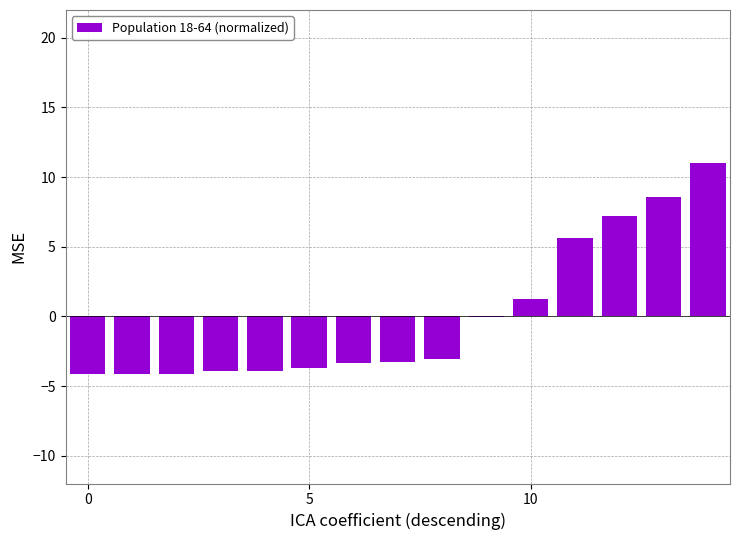

What is the greatest value displayed?

11.0